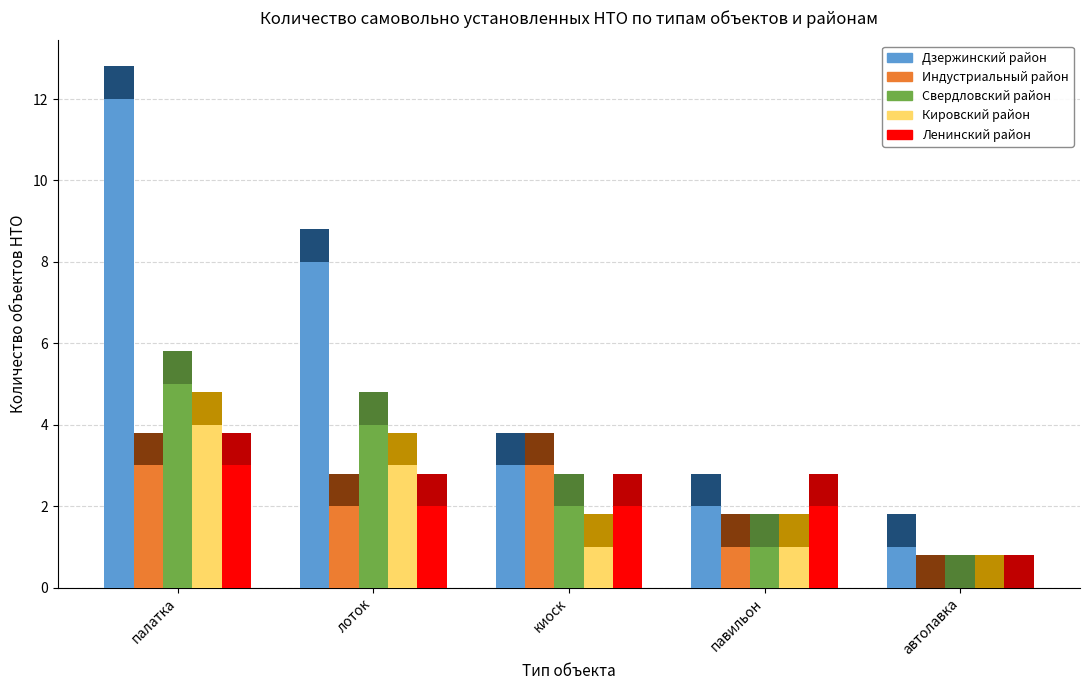

The Ленинский район series shows 2 at лоток. True or false?

True